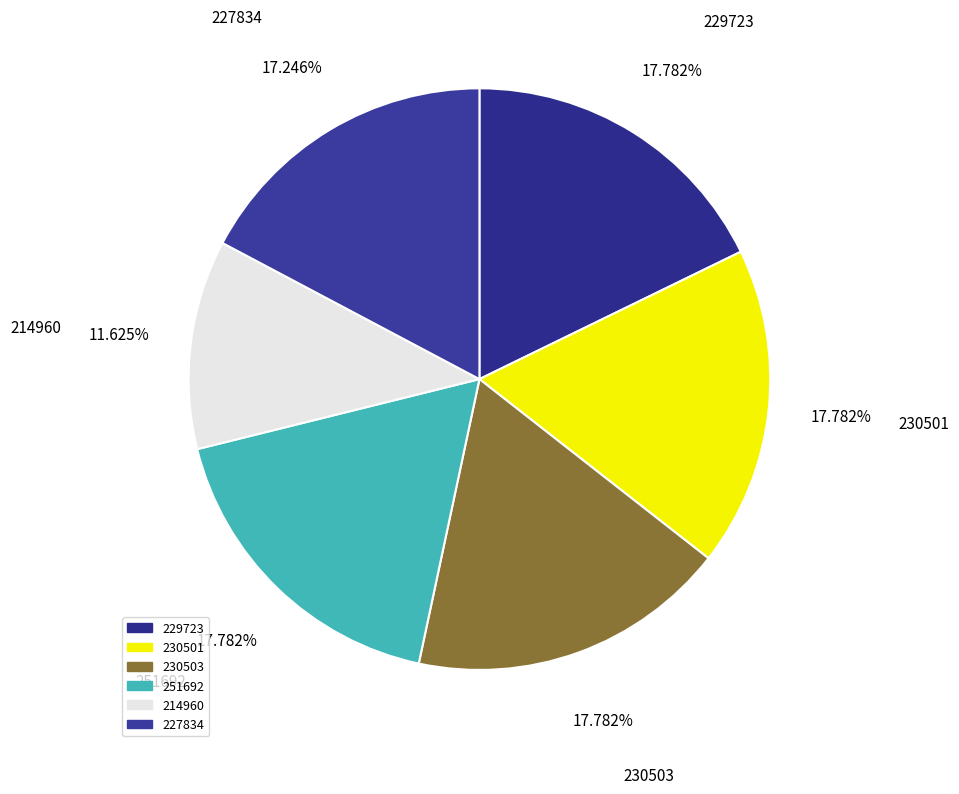

Do 230503 and 214960 together represent more than half of the pie?

No